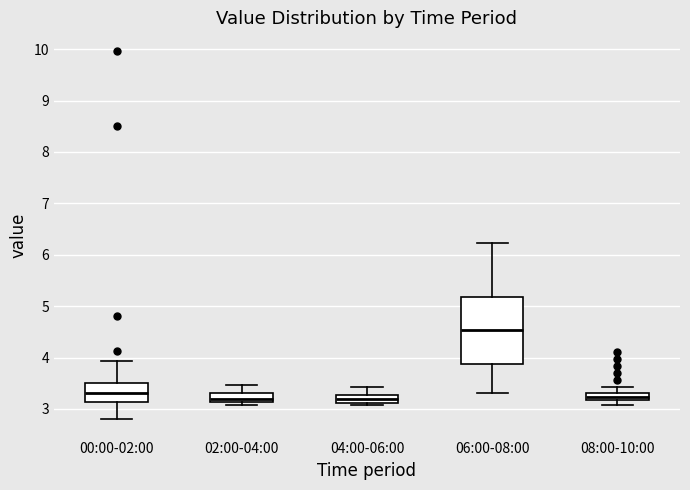

Where is the upper edge of the box for 08:00-10:00 on the y-axis? The values are not printed on the chart, so give them approximately, as read against the axis.

3.3